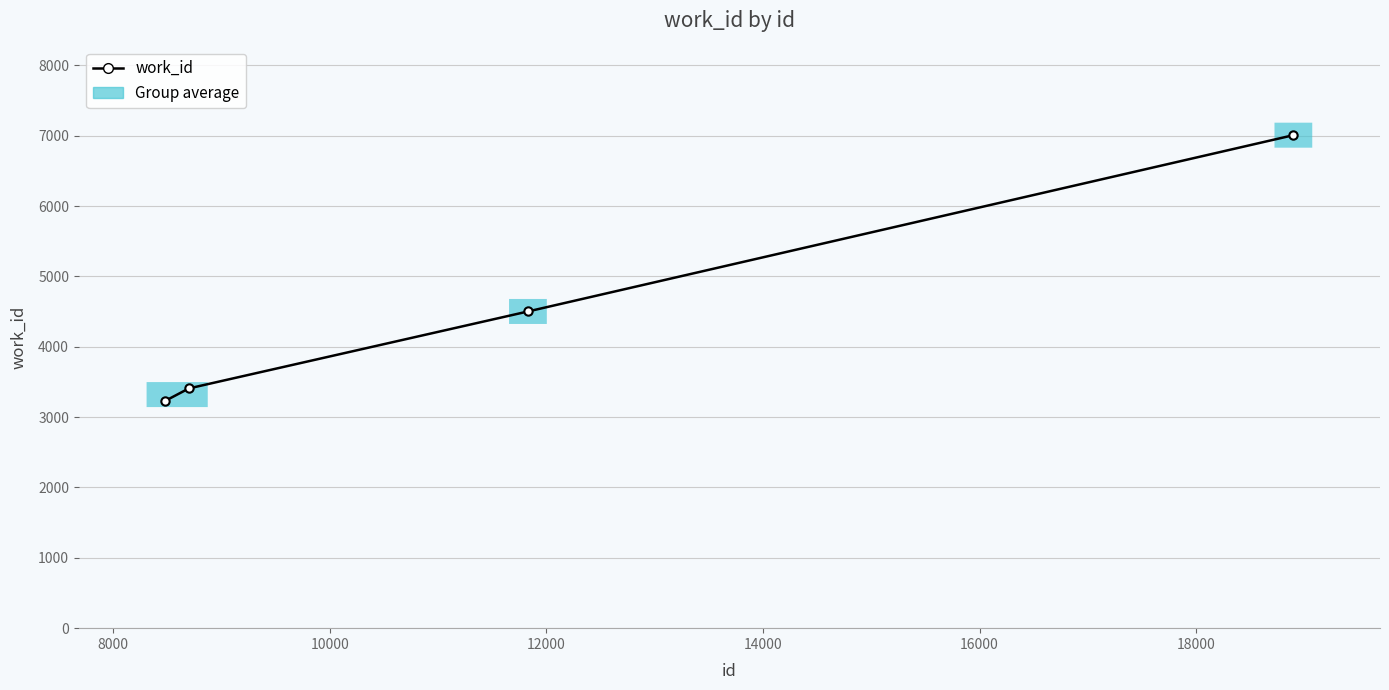

What is the value of the 4th point from the left?

7008